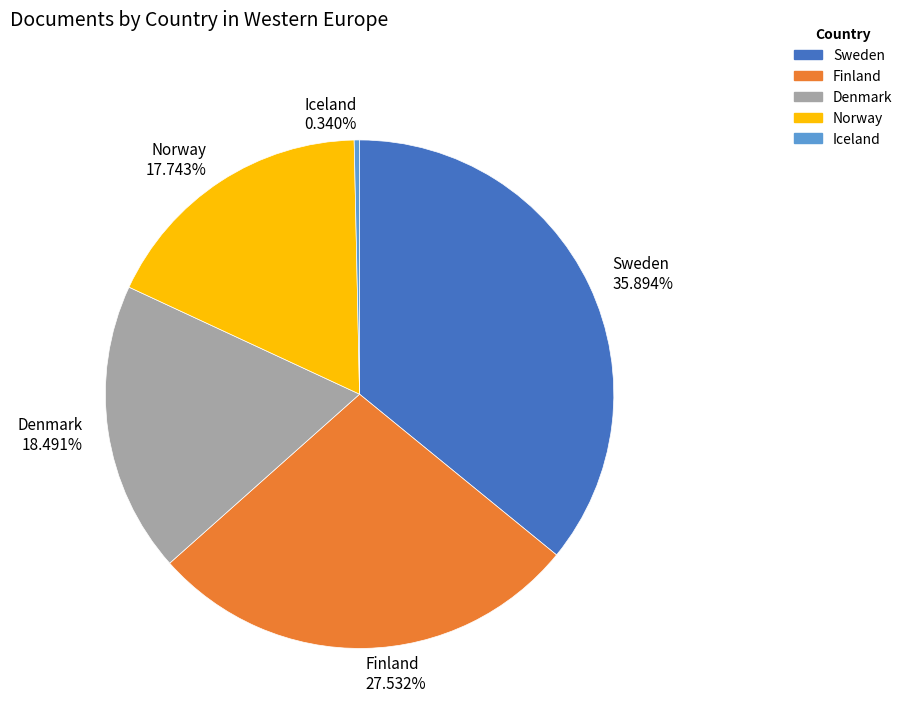

Is there a majority slice in this chart?

No